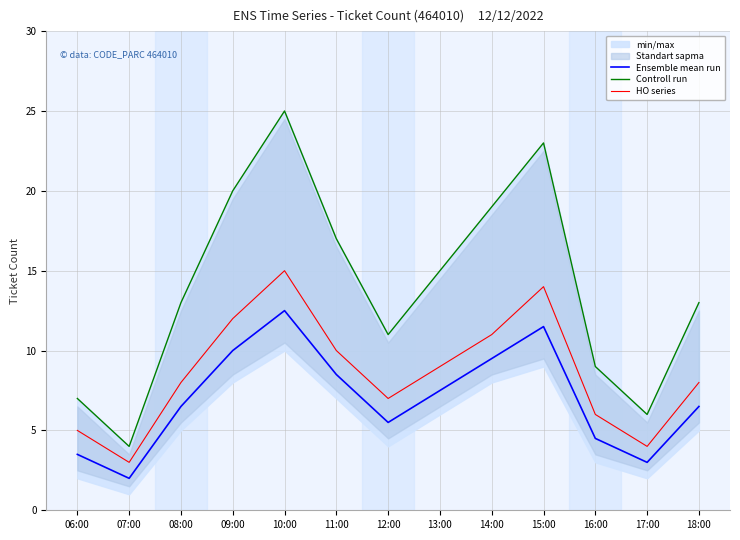

How many lines are shown in the chart?

3